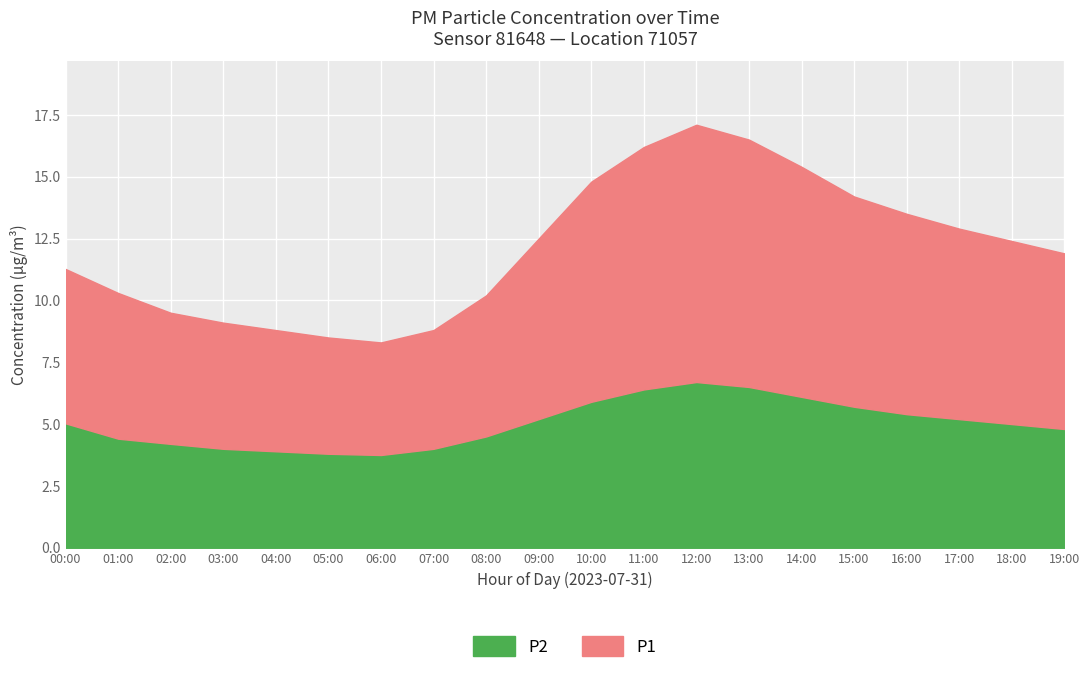

What is the total value across all series at 13:00?

16.5